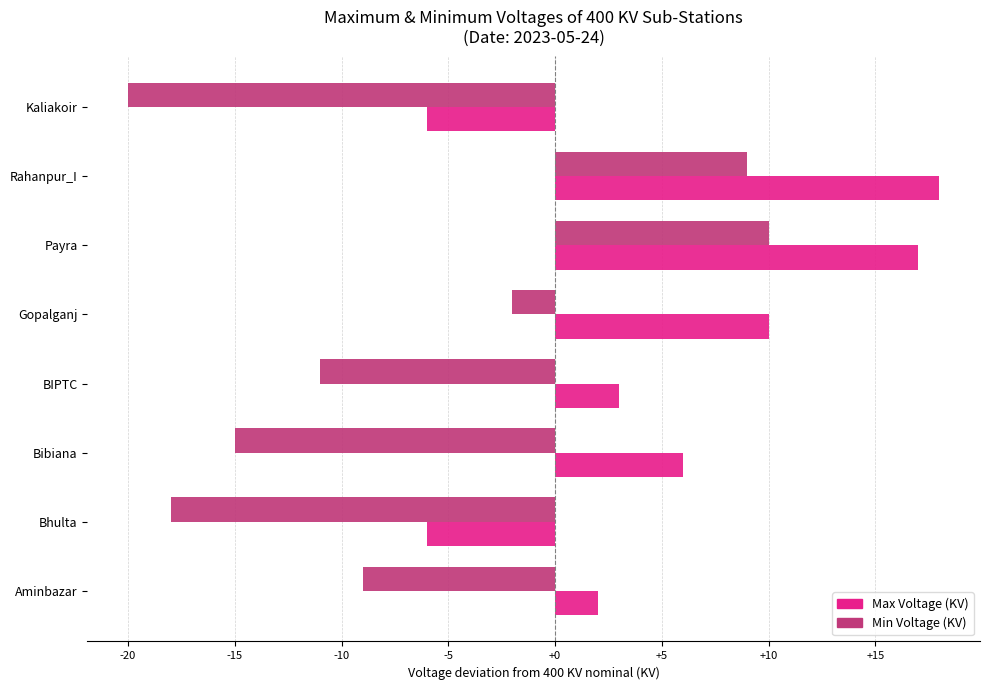

What are all the series names shown in the legend?

Max Voltage (KV), Min Voltage (KV)